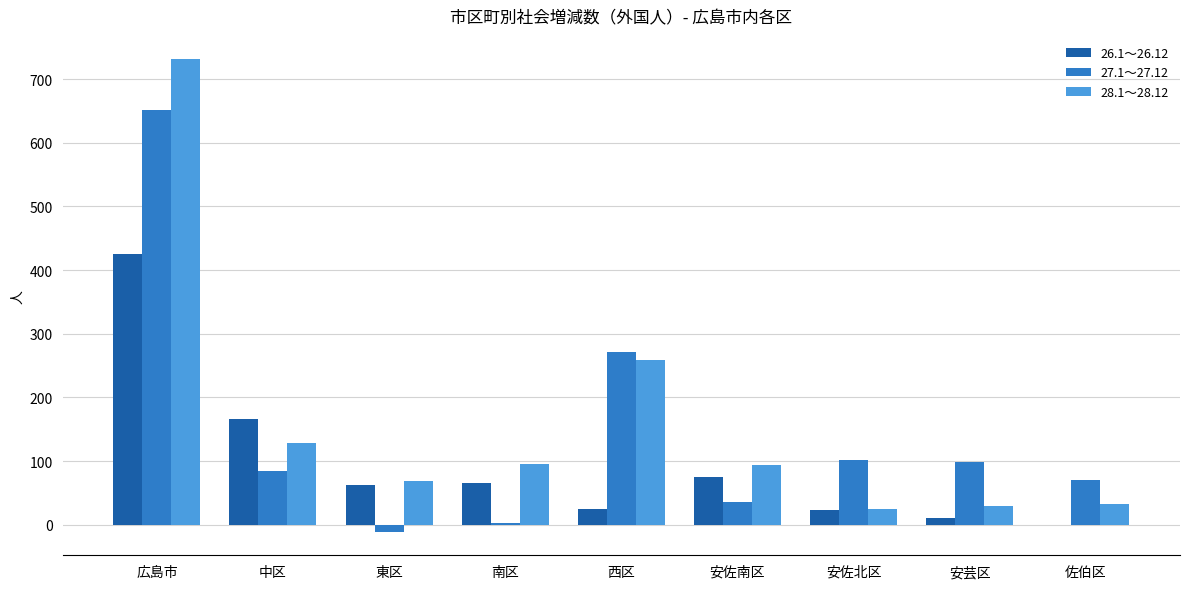

What is the maximum value shown in the chart?

731